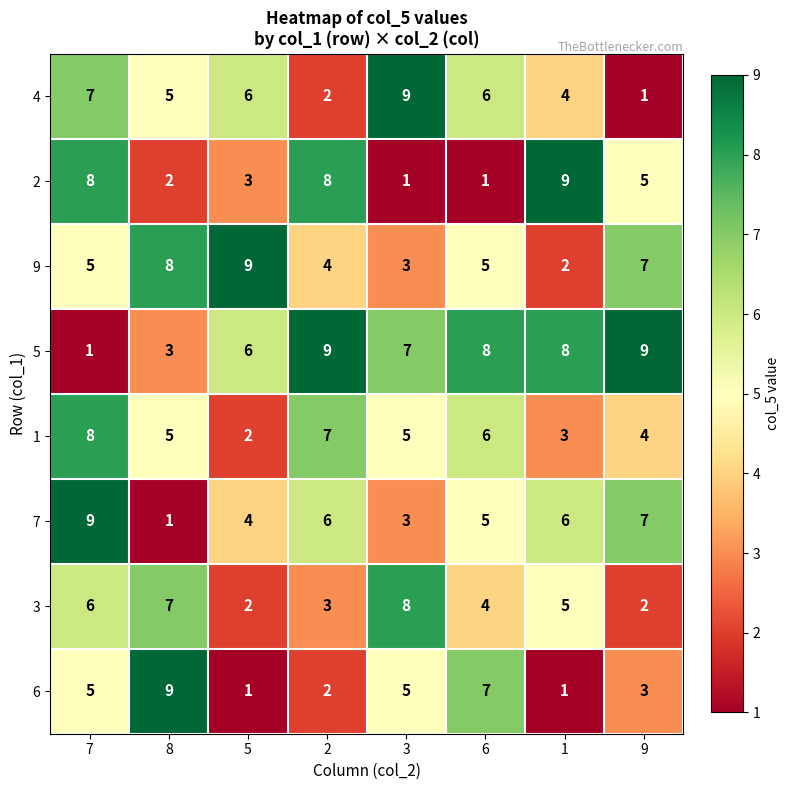

At which category is the sum across all series the highest?

7